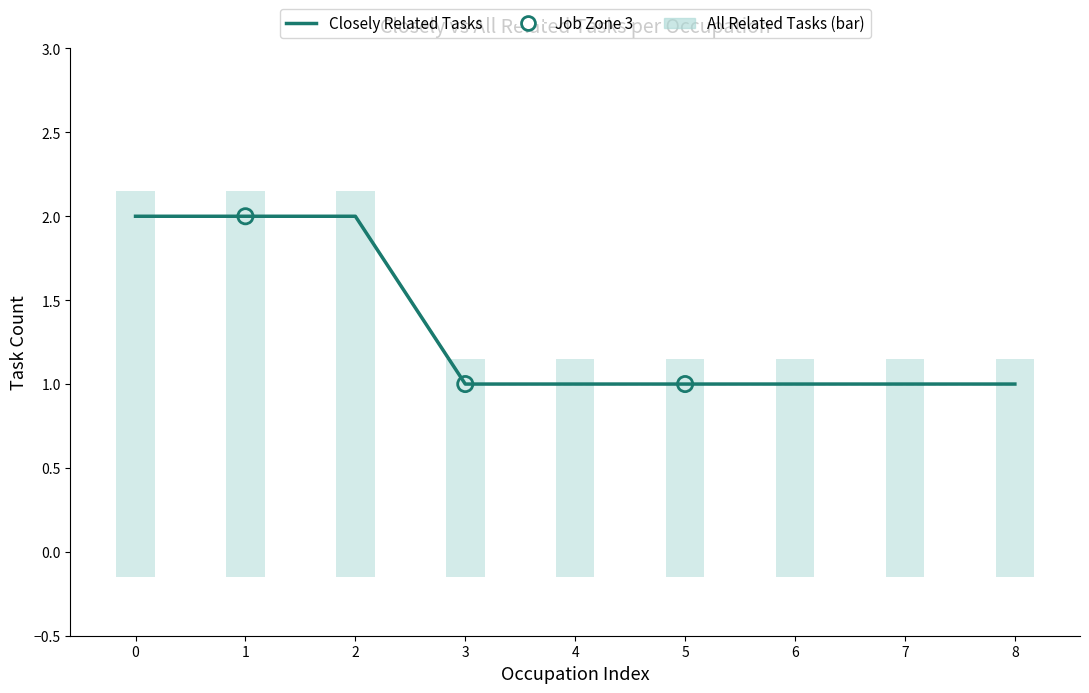

Which series has the largest total across all categories?

Closely Related Tasks